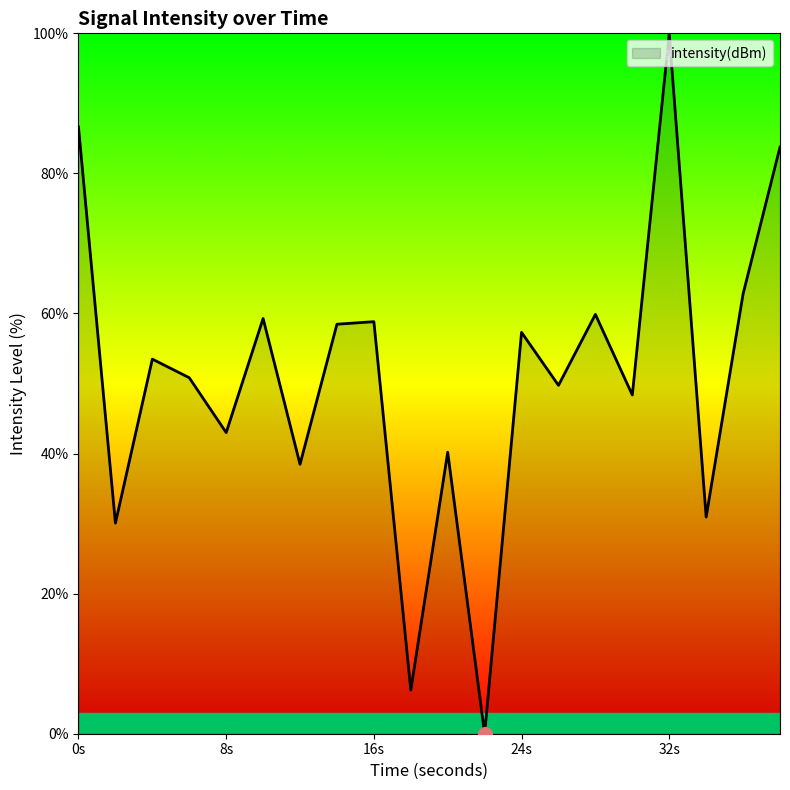

How many lines are shown in the chart?

1